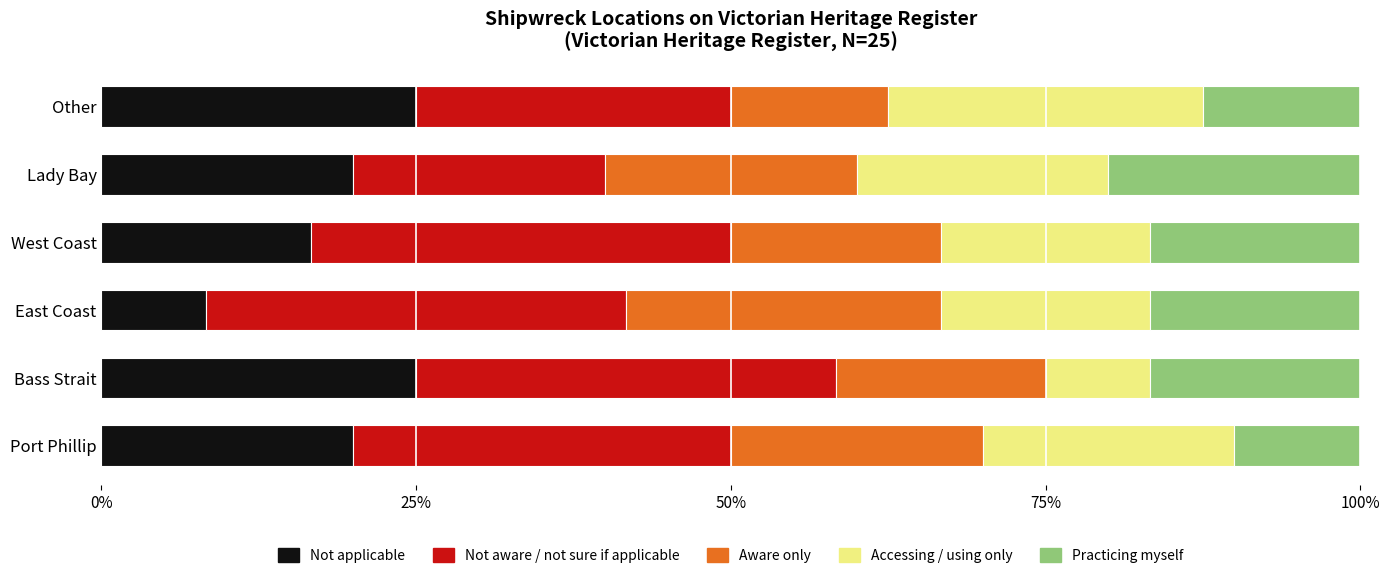

The value of Not applicable at West Coast is 10.7. True or false?

False